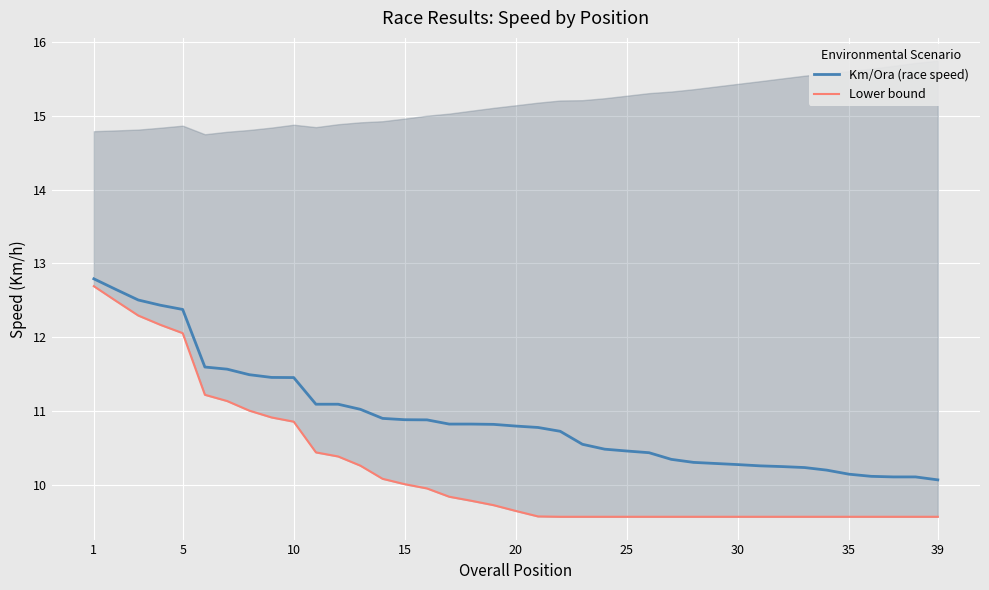

What is the highest value of the Km/Ora (race speed) series?

12.8